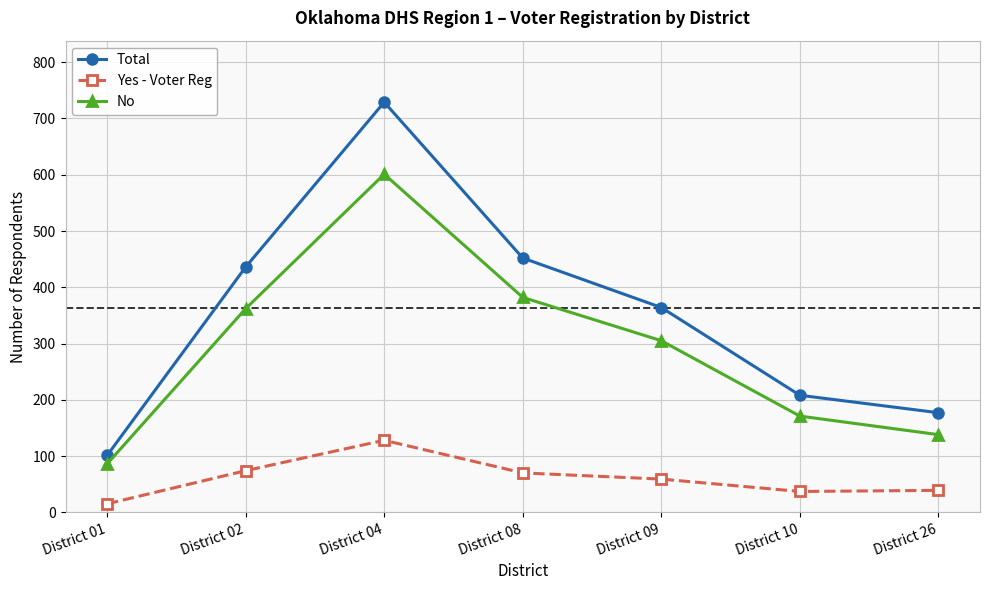

What is the difference between the highest and lowest values at District 02?

362